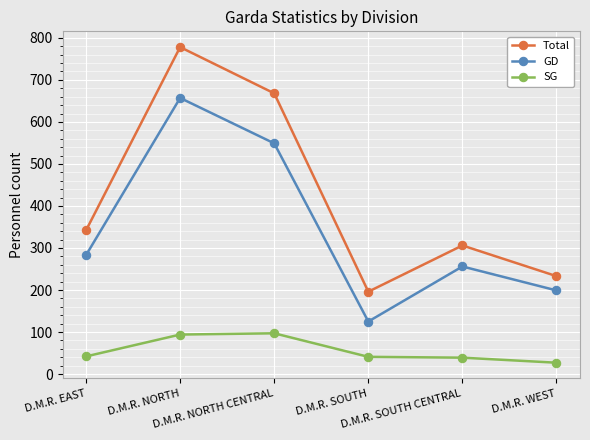

What is the label of the 2nd point from the right?

D.M.R. SOUTH CENTRAL